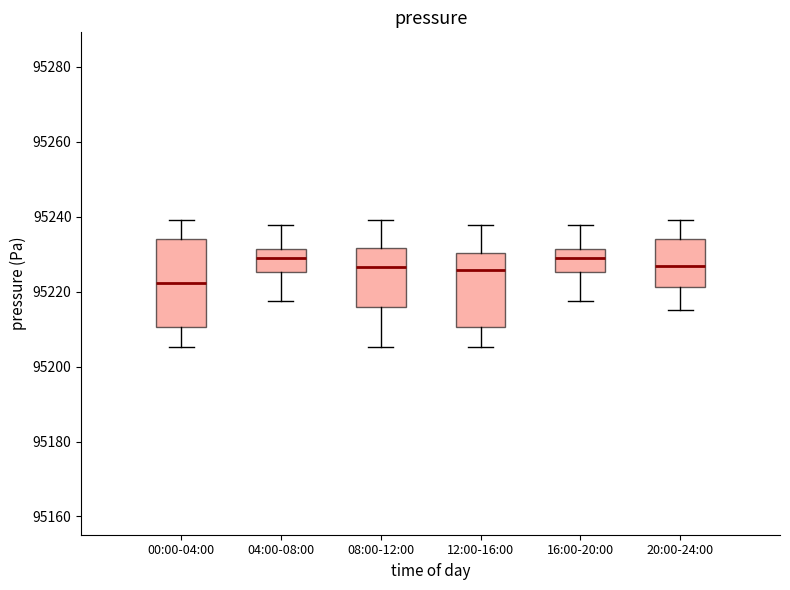

Which box is the tallest, from its lower edge to its upper edge?

00:00-04:00